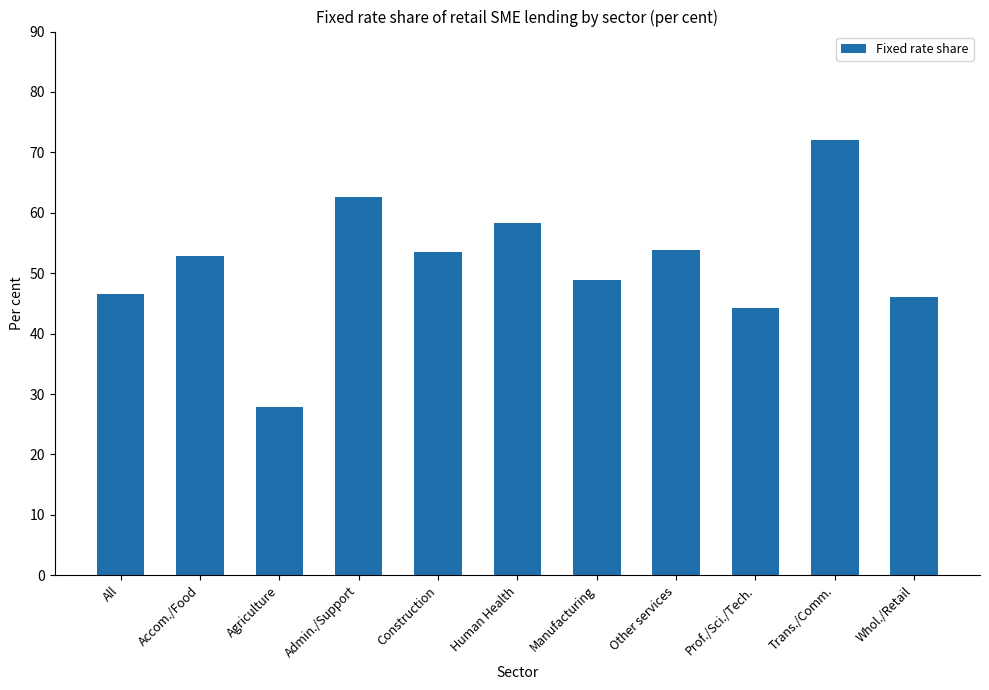

What is the label of the 5th bar from the left?

Construction